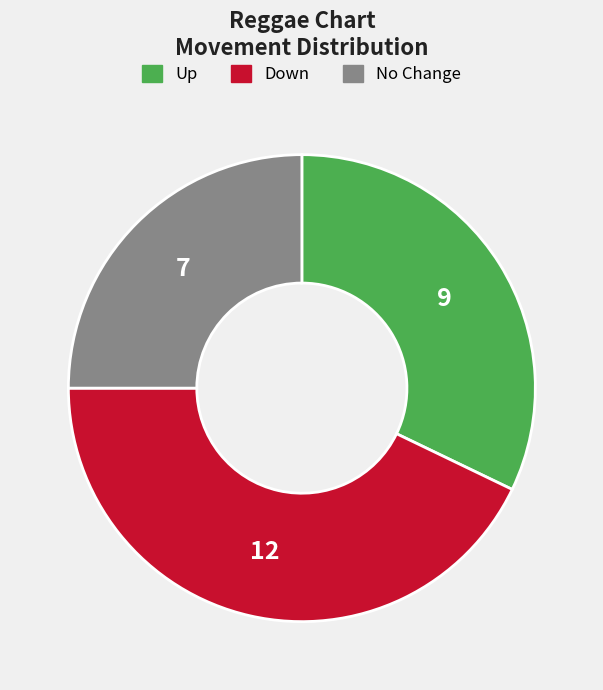

Is there any slice that represents more than half of the pie?

No